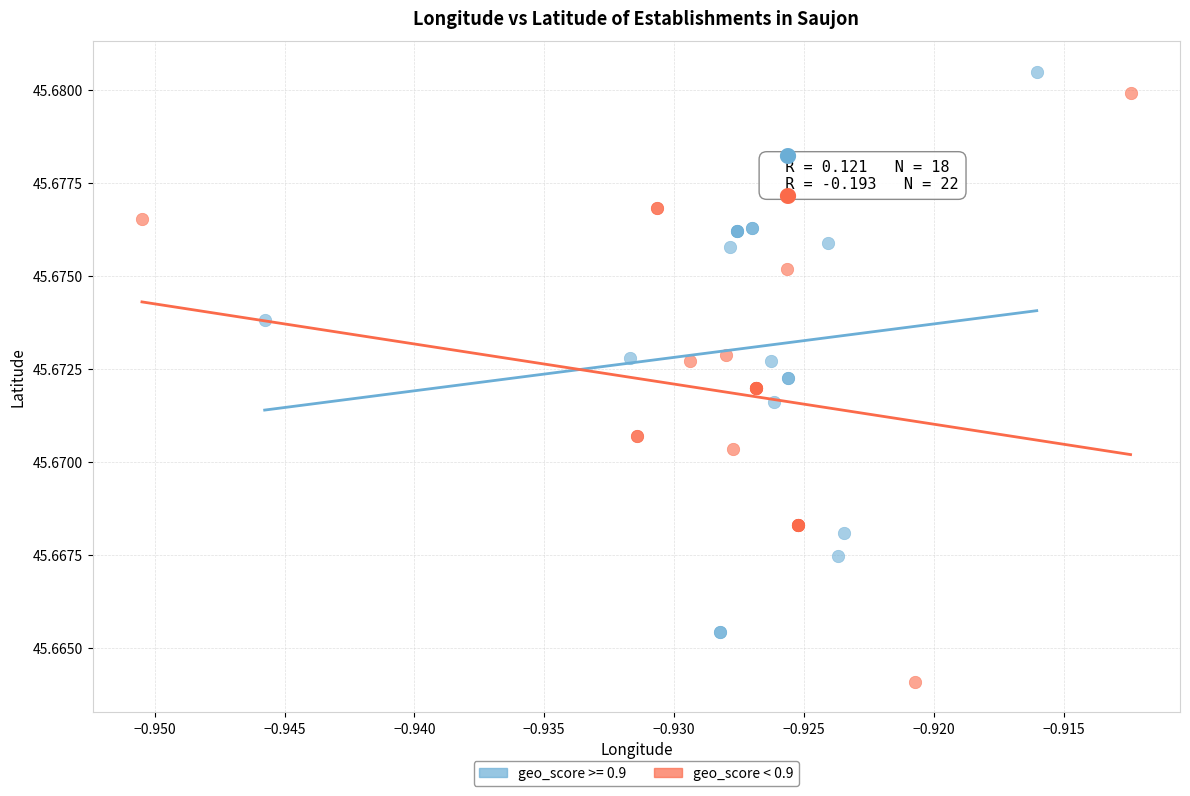

Which series contains the lowest Y value?

geo_score < 0.9